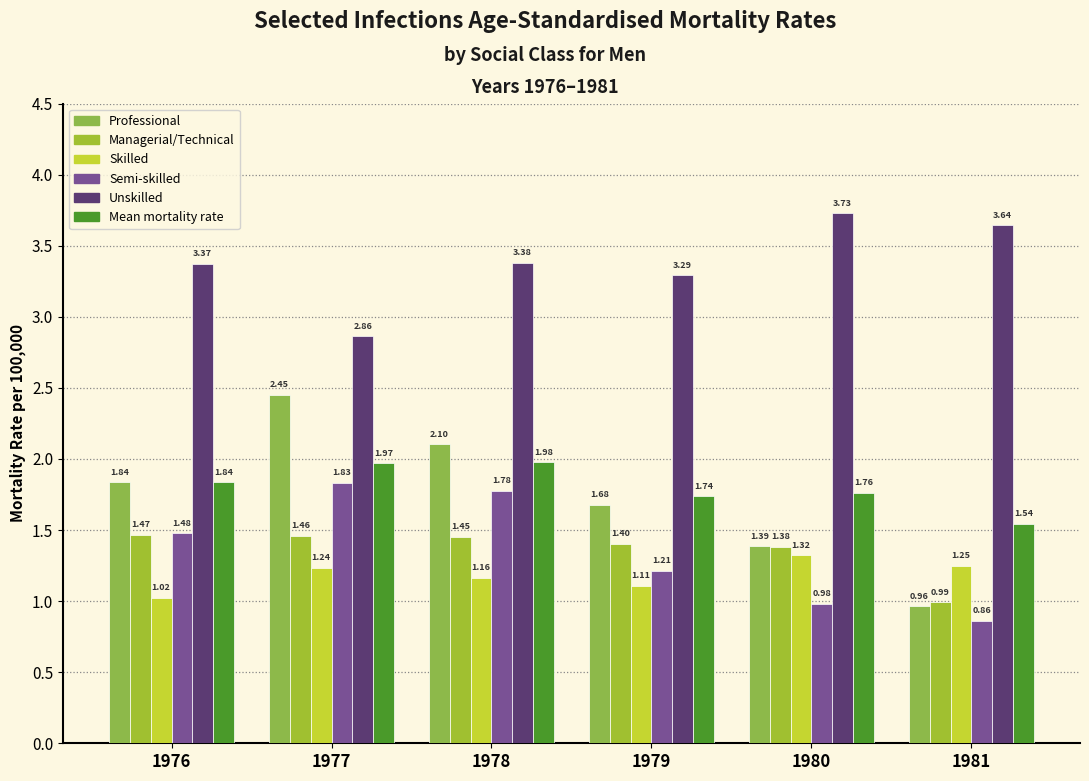

Count the number of categories in the chart.

6